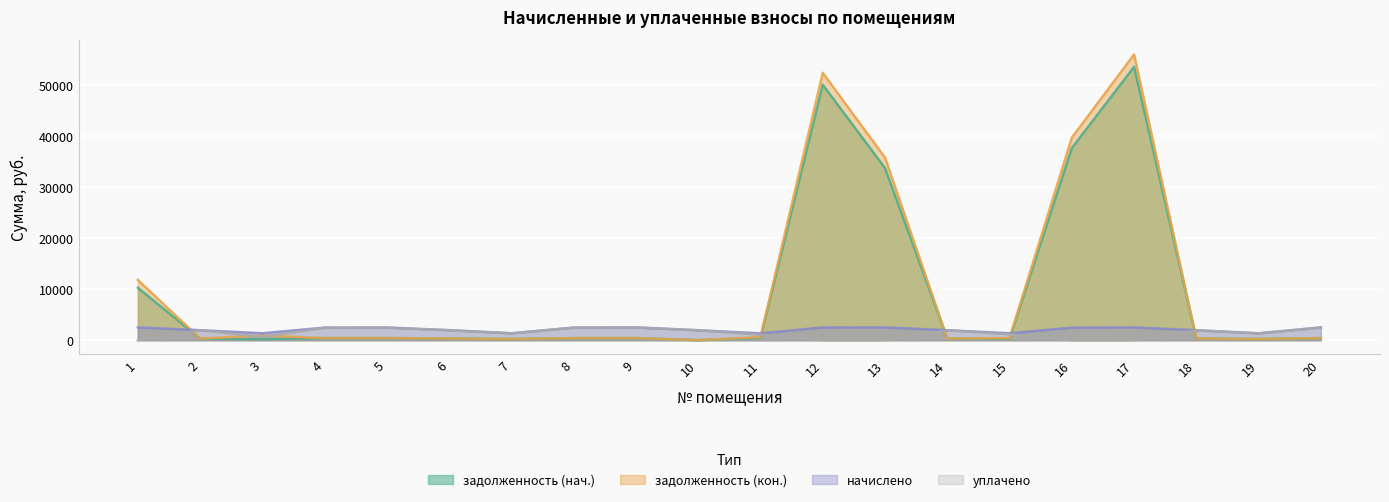

Which category has the lowest value in the уплачено series?

1